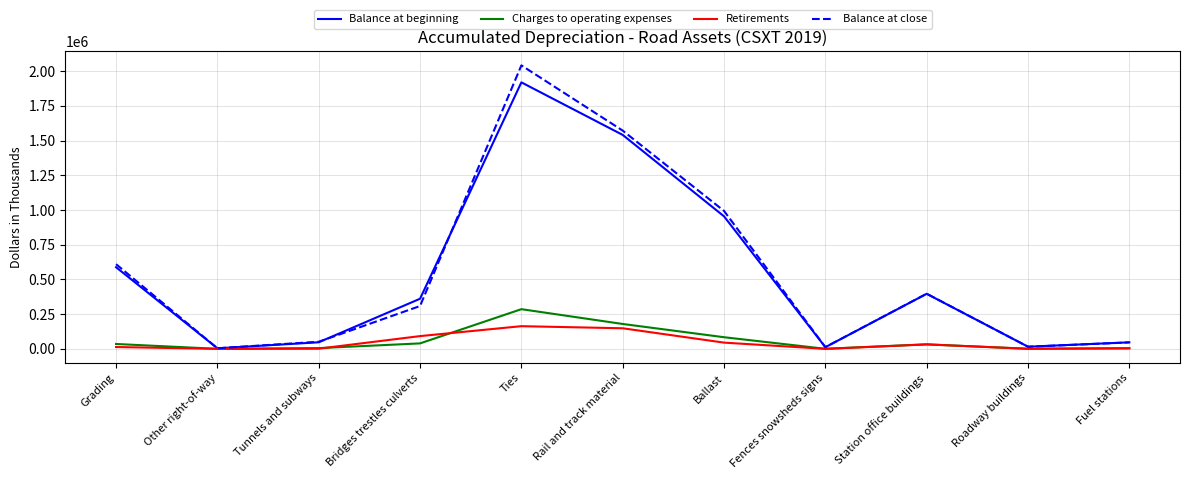

Where does the Balance at beginning series first go above 360877?

Grading